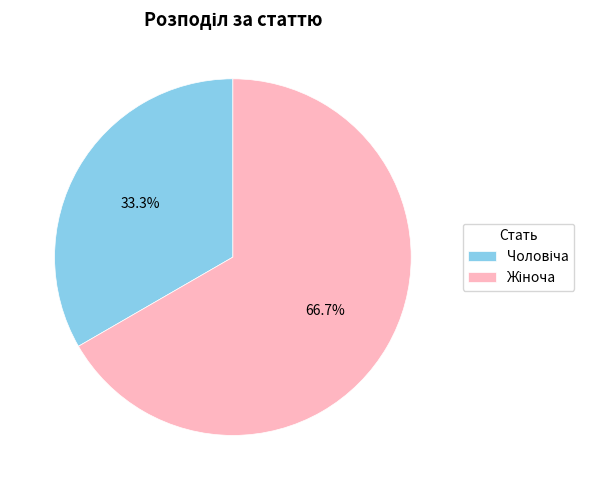

Is there a majority slice in this chart?

Yes